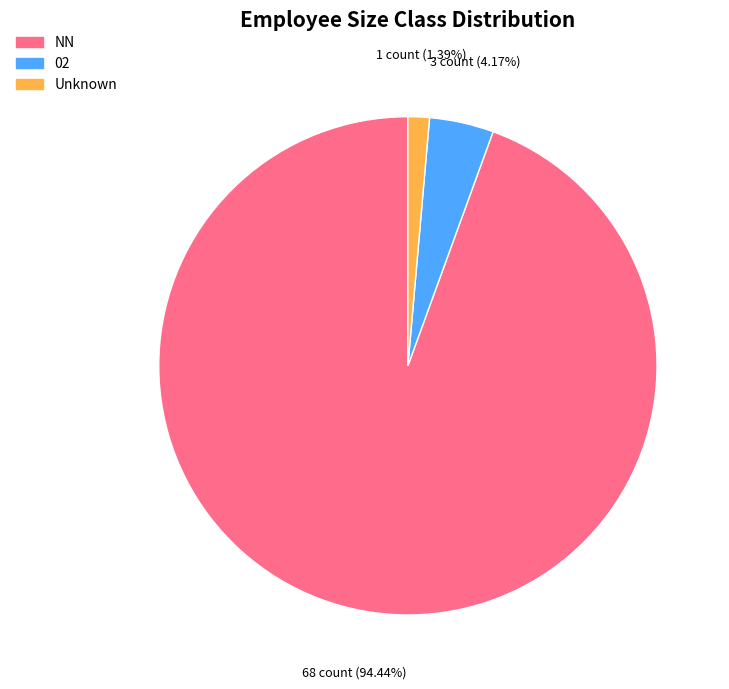

What is the largest slice in the pie chart?

NN